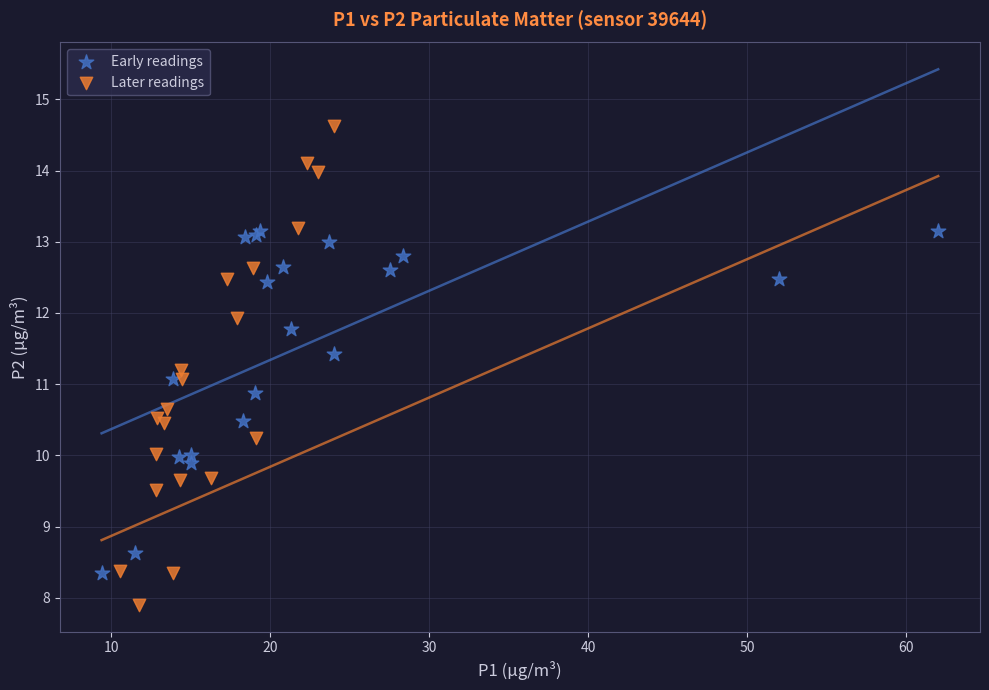

Which series has the largest Y range (max minus min)?

Later readings